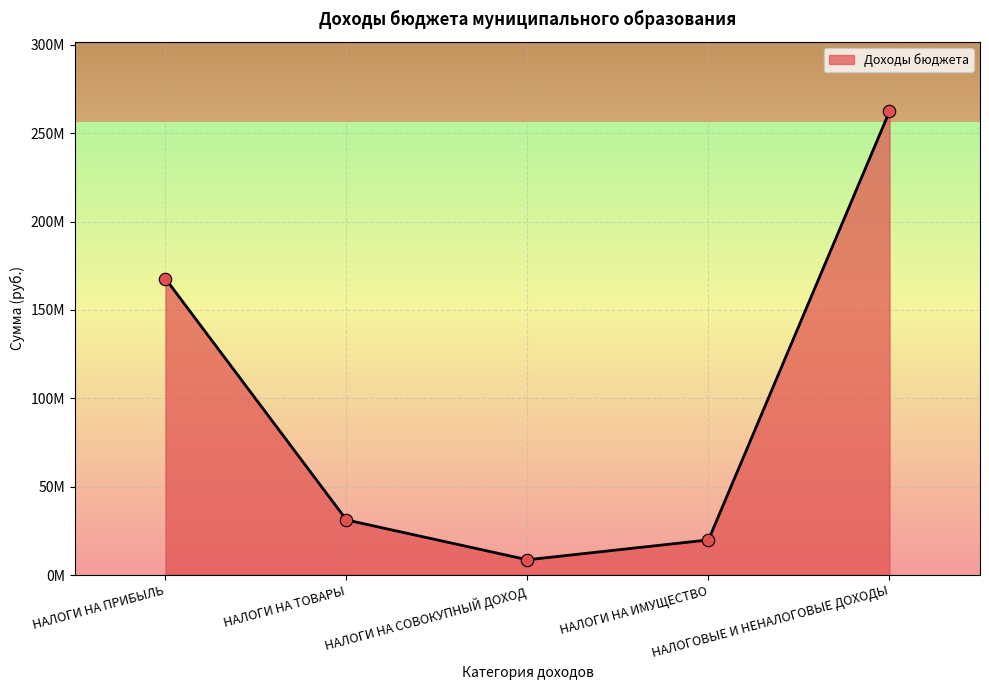

Approximately how many times larger is the value at НАЛОГИ НА ТОВАРЫ compared to НАЛОГИ НА ПРИБЫЛЬ?

0.2